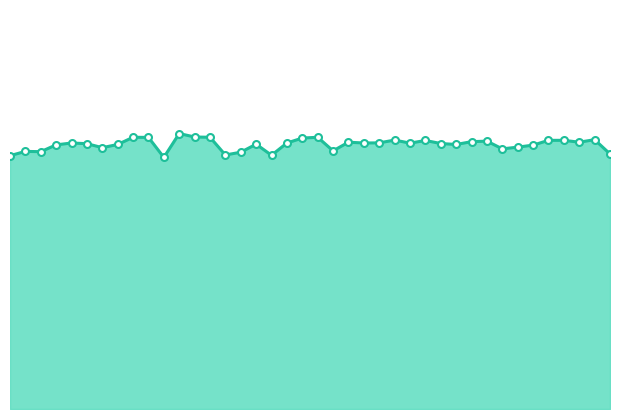

How many interior local valleys (lower than both neighbors) does the data have?

11